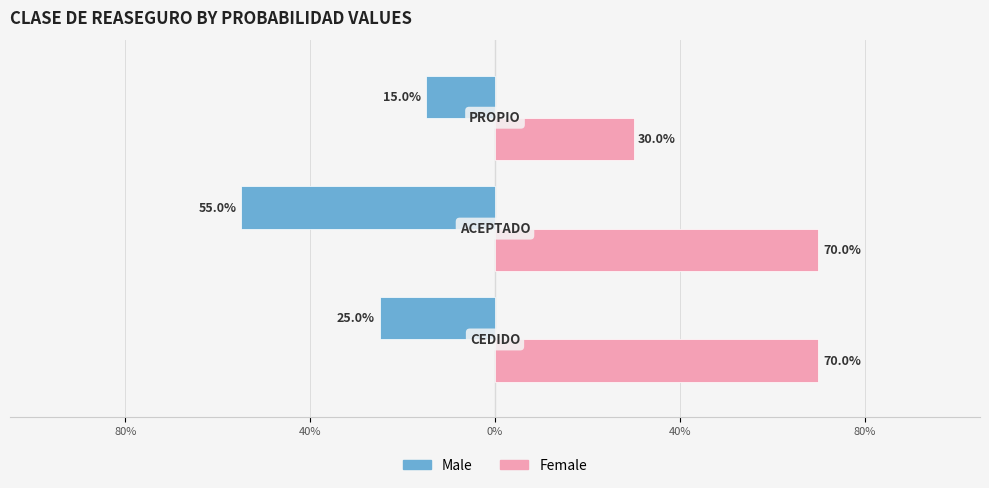

What is the sum of all Female values?

1.7